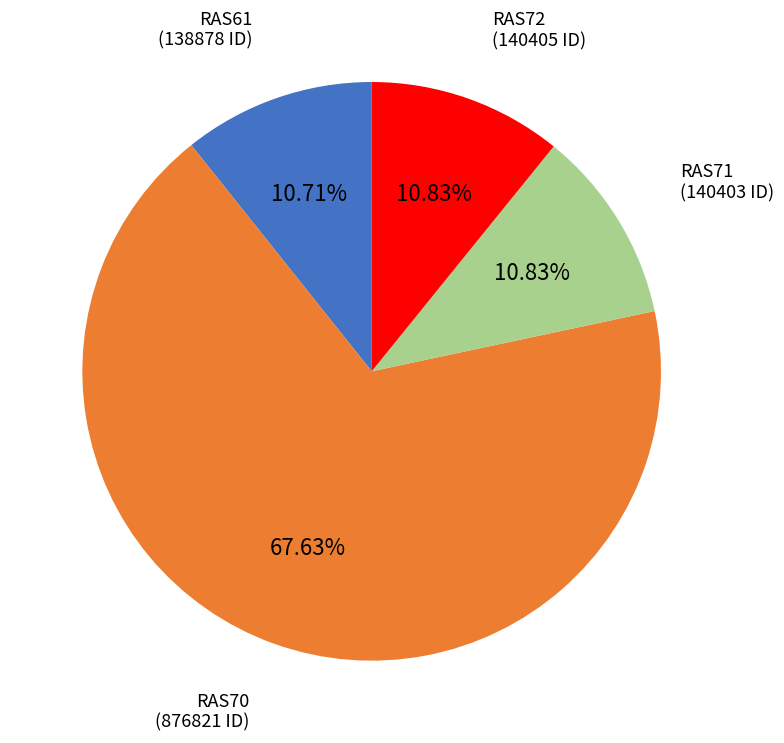

Is the sum of RAS72 and RAS71 greater than half?

No